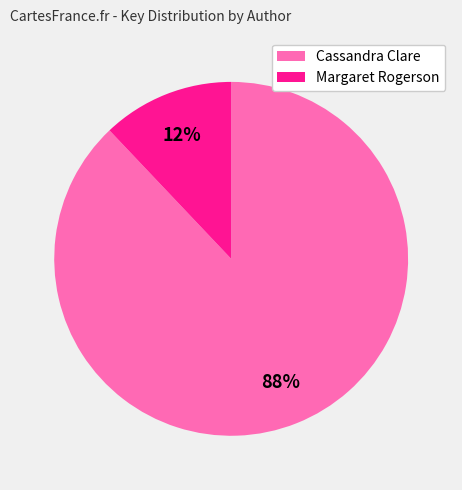

To the nearest percent, what is the average slice percentage?

50%